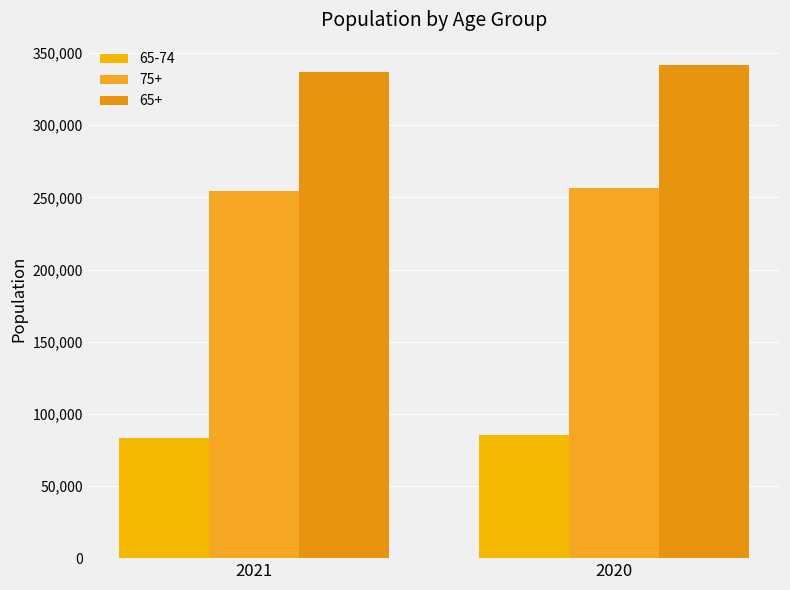

What value does the 75+ series have at 2020, to the nearest 10?

256450